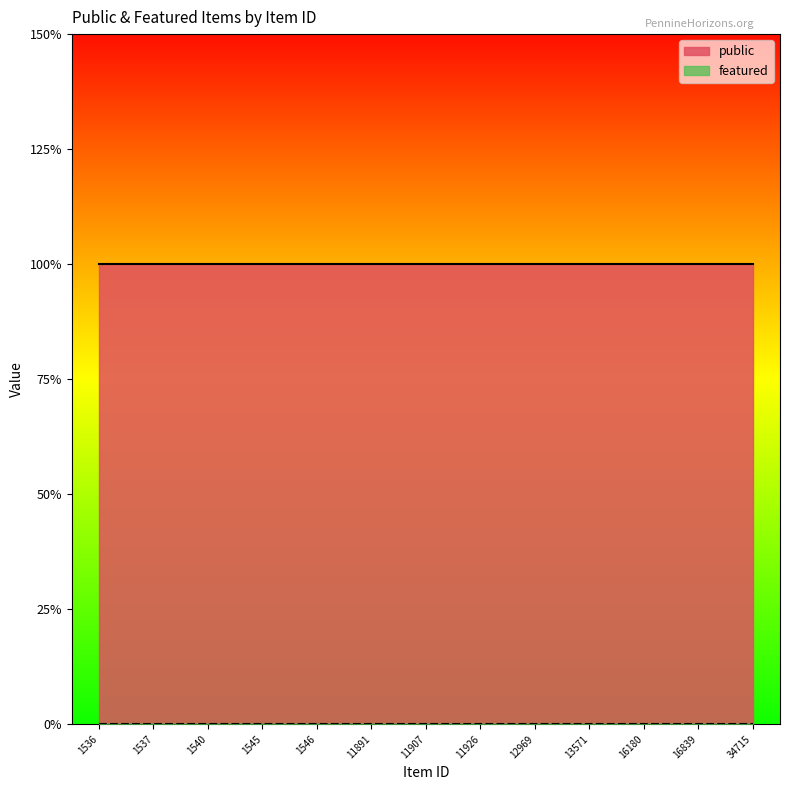

What is the minimum value for public?

1